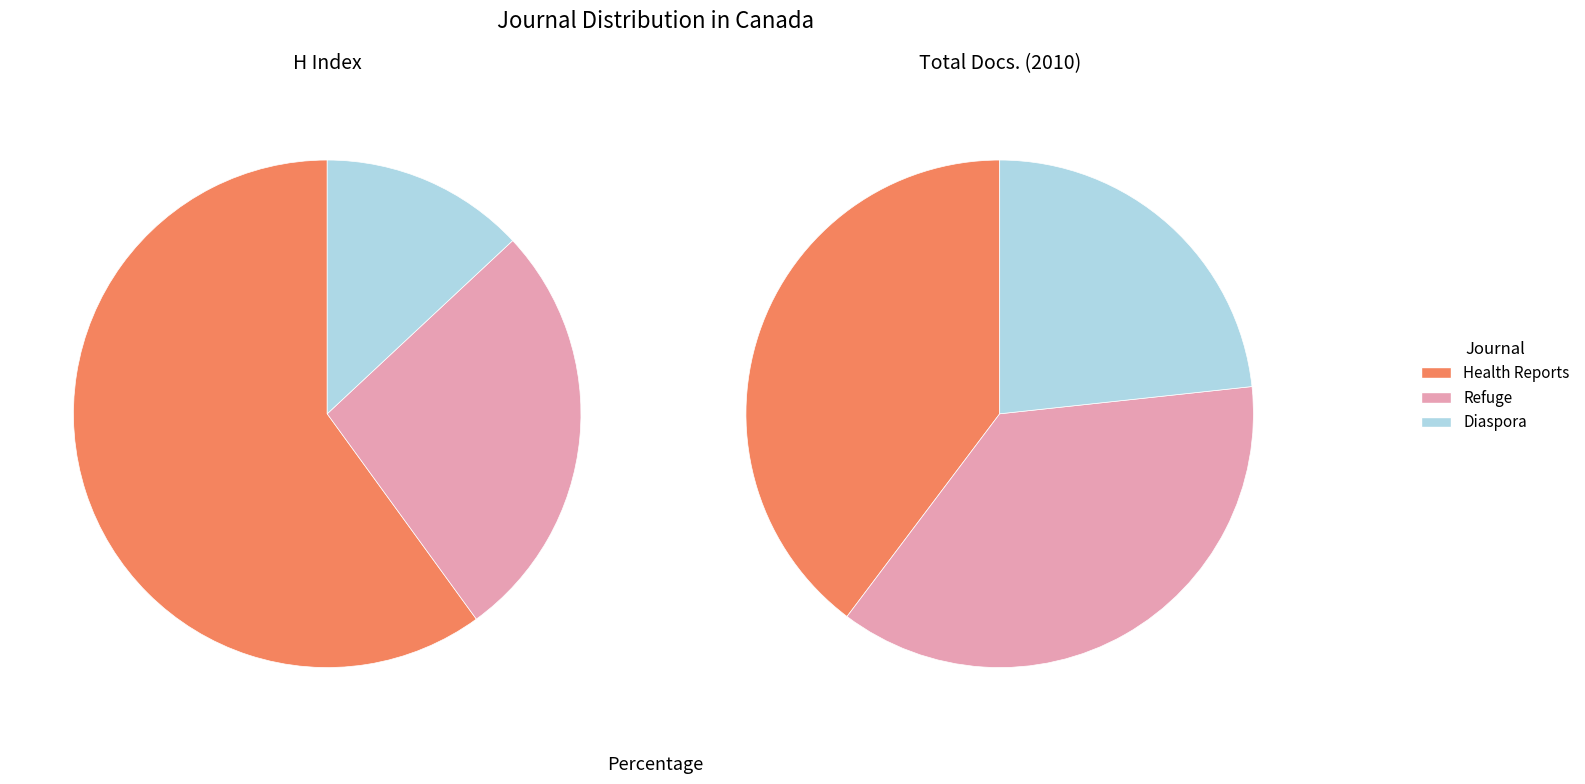

How many segments does this pie chart have?

3